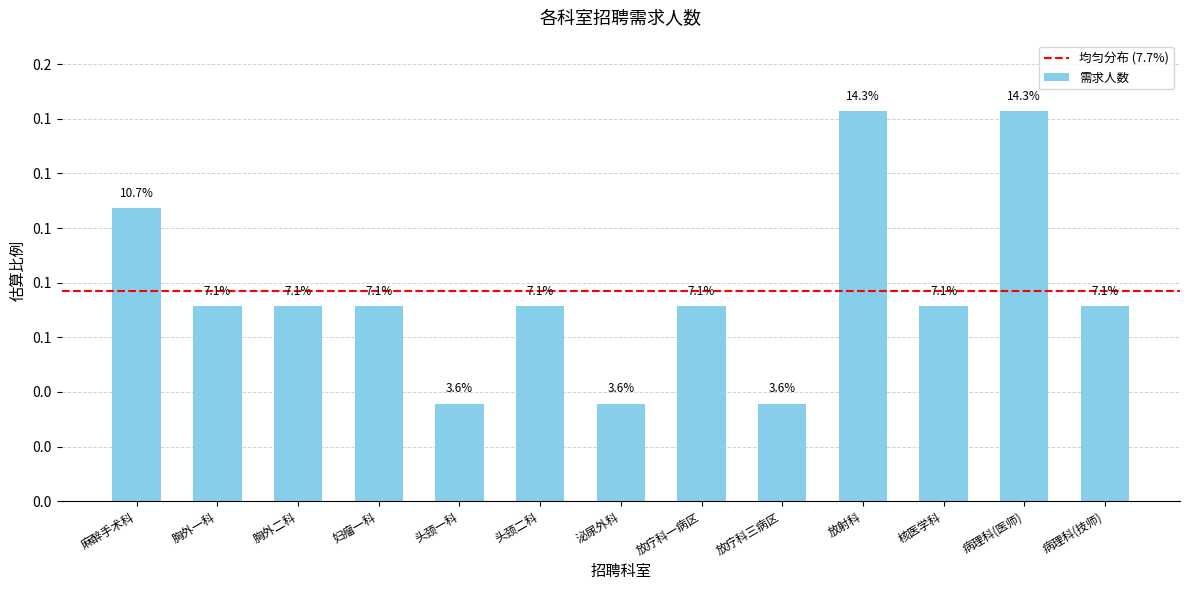

Rank the categories by value from highest to lowest.

放射科, 病理科(医师), 麻醉手术科, 胸外一科, 胸外二科, 妇瘤一科, 头颈二科, 放疗科一病区, 核医学科, 病理科(技师), 头颈一科, 泌尿外科, 放疗科三病区